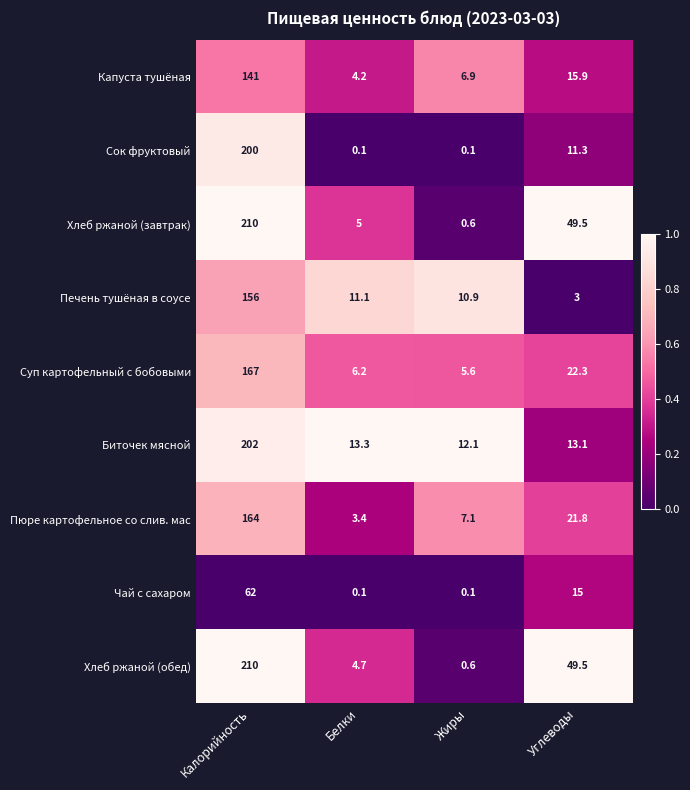

At which category is the sum across all series the highest?

Калорийность